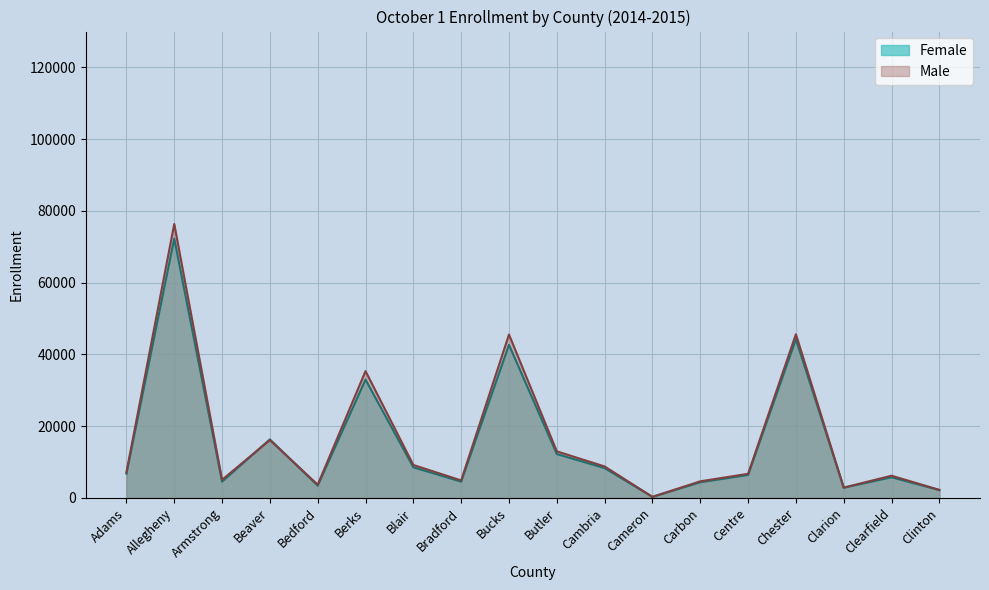

What is the difference between the second highest and minimum values in the Female series?

43935